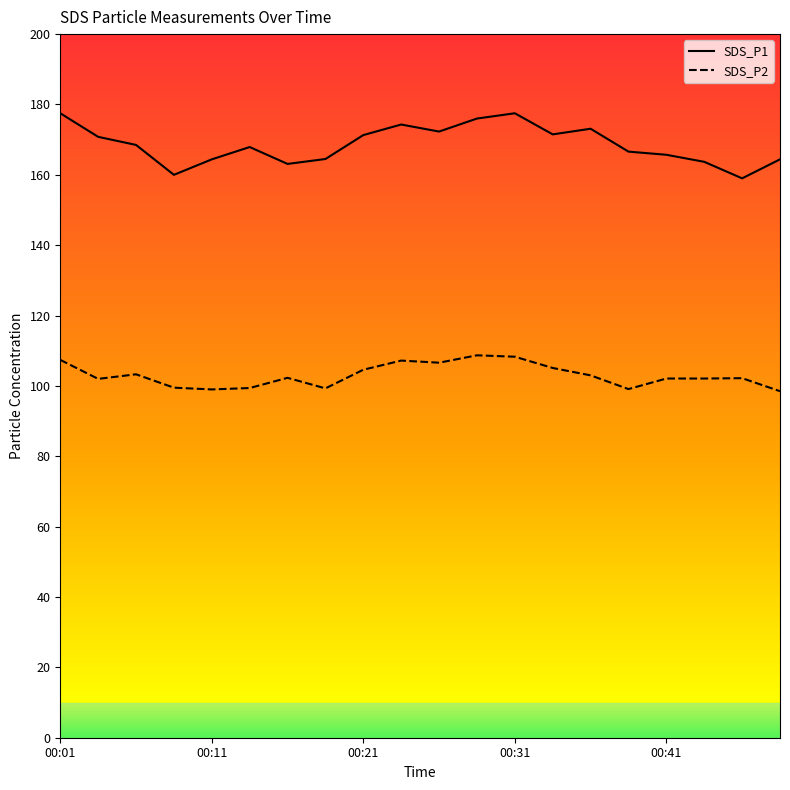

What is the total value across all series at 00:03?

272.8